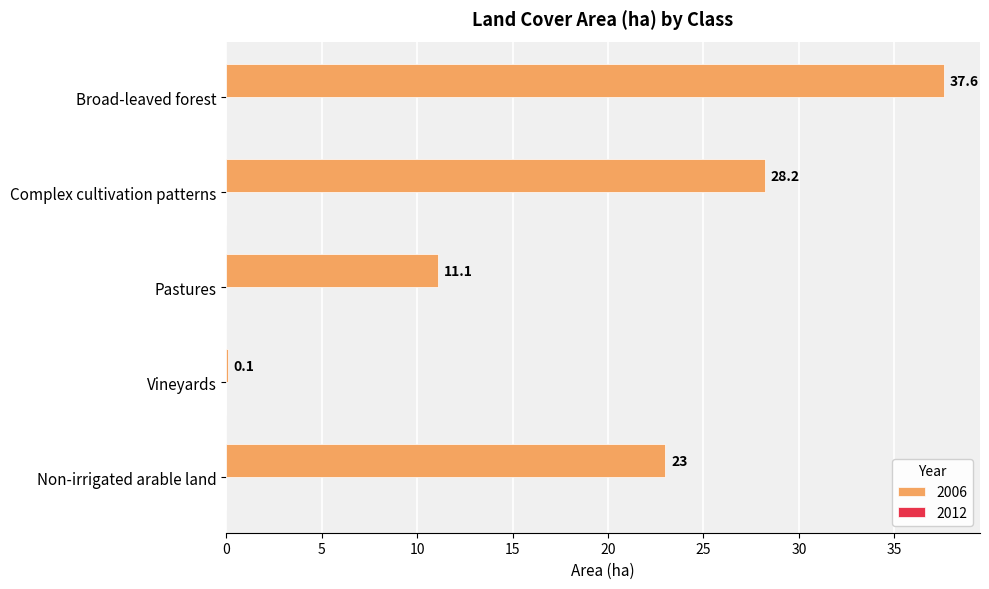

Reading bottom to top, list all the values displayed in this chart.

Non-irrigated arable land=23.0	Vineyards=0.1	Pastures=11.1	Complex cultivation patterns=28.2	Broad-leaved forest=37.6